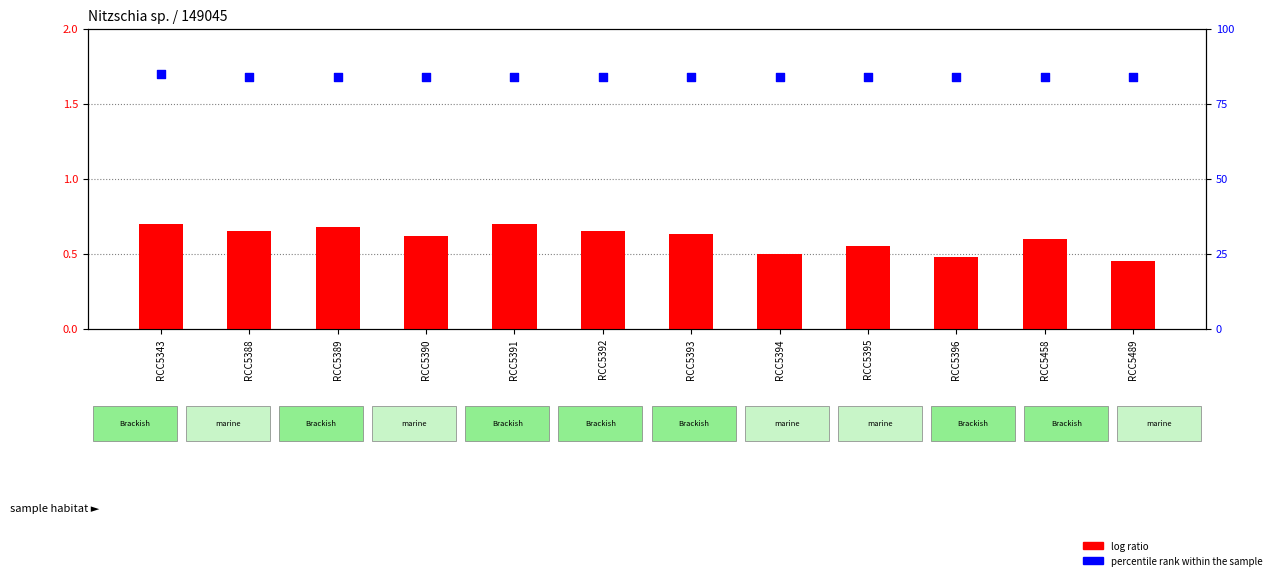

Which series has the largest Y range (max minus min)?

percentile rank within the sample